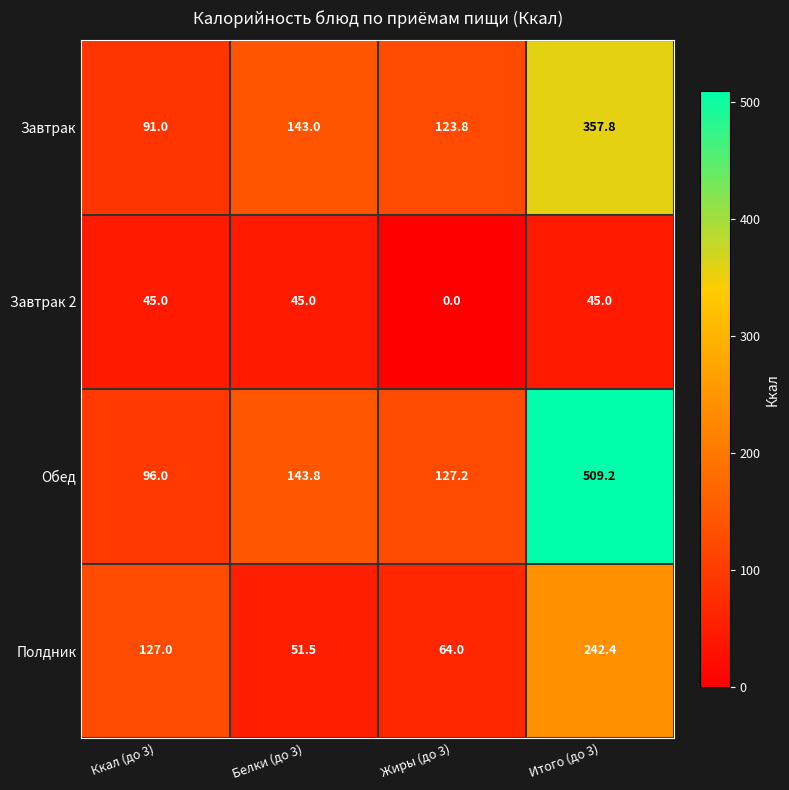

How many data points in Полдник are less than 127?

2